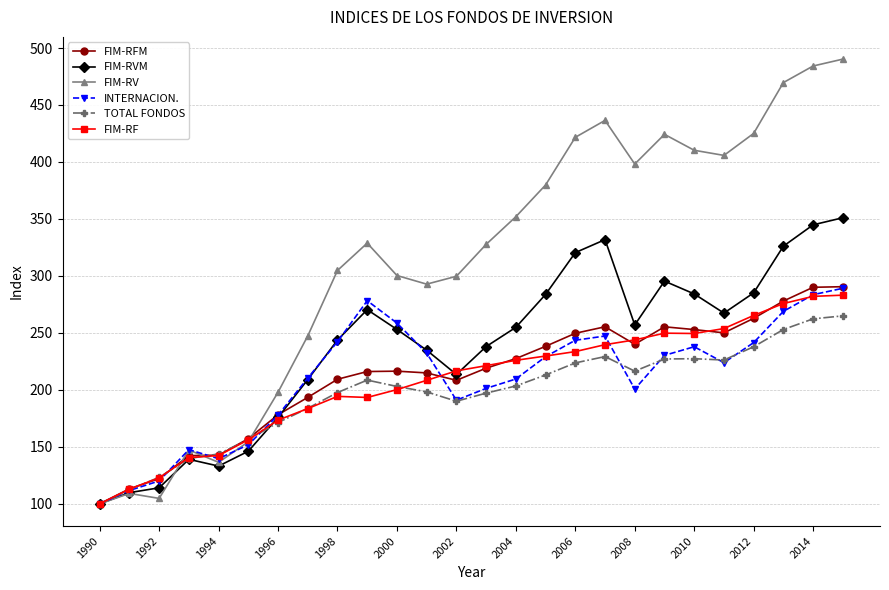

What is the highest value of the FIM-RFM series?

290.5